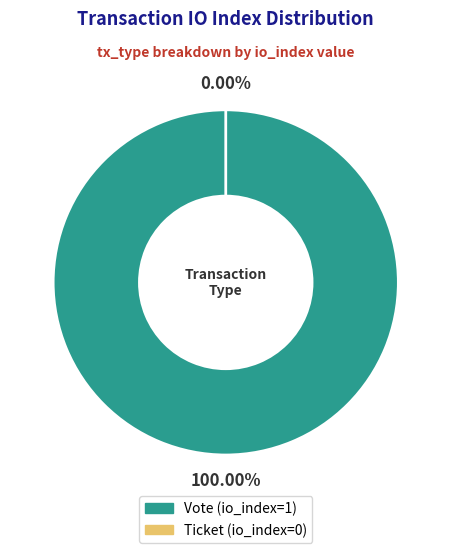

To the nearest percent, what percentage of the pie is Vote (io_index=1)?

100%